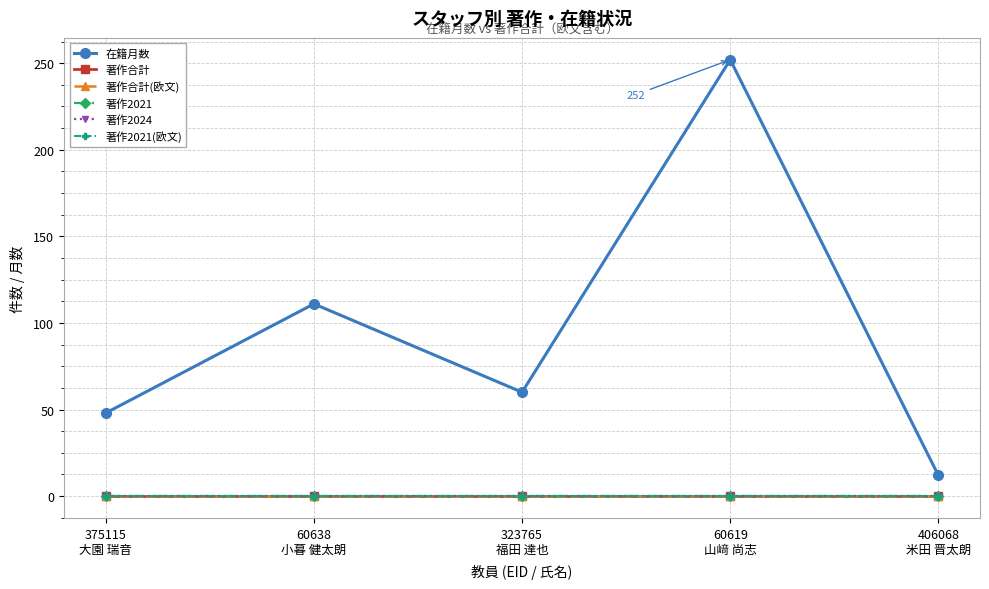

List the series in order of their peak value, lowest first.

著作合計, 著作合計(欧文), 著作2021, 著作2024, 著作2021(欧文), 在籍月数